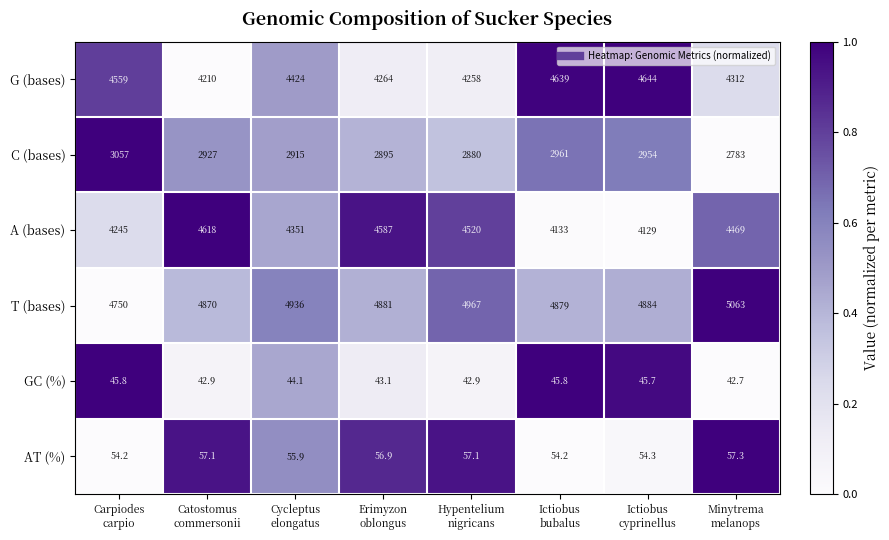

Between Carpiodes
carpio and Erimyzon
oblongus, which series saw the biggest shift?

A (bases)